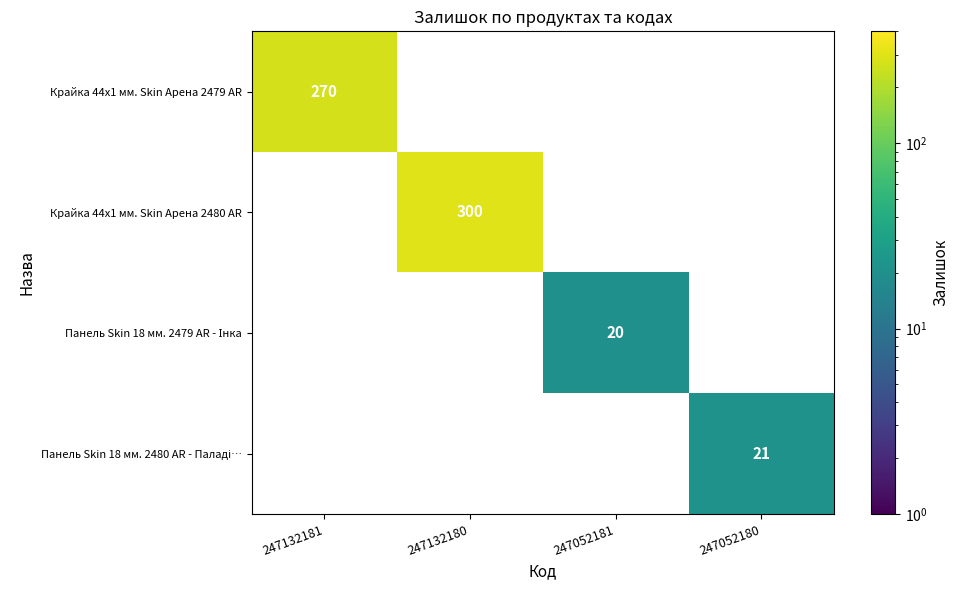

How many series are shown in this chart?

4